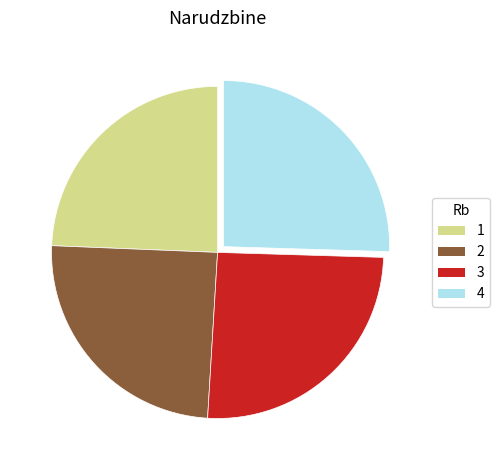

Does 4 account for over 50% of the chart?

No